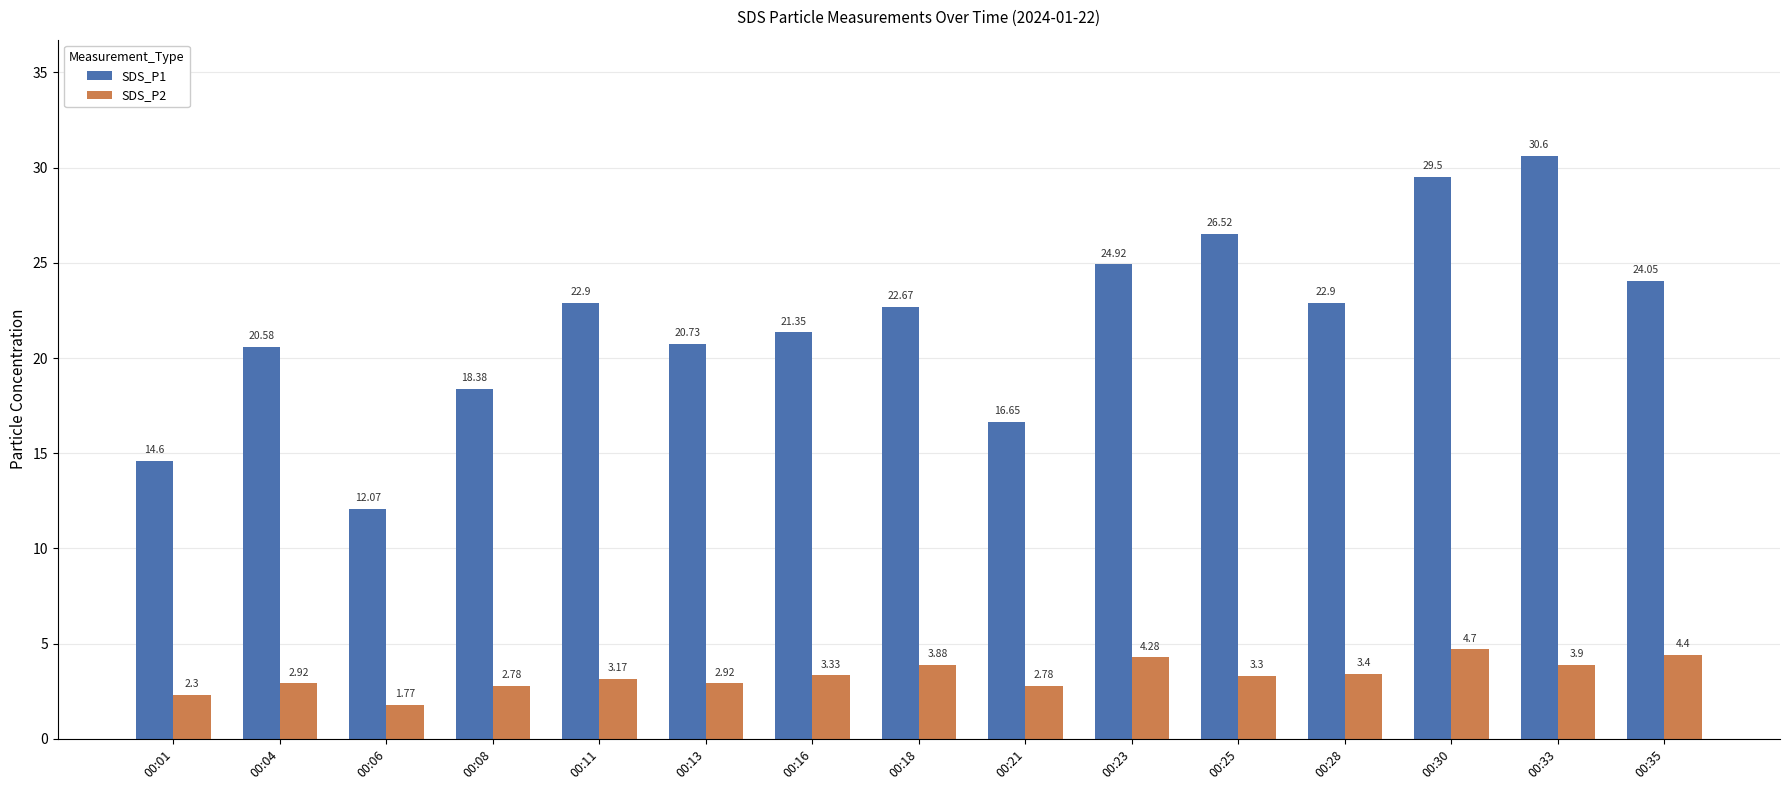

What is the difference between the maximum and minimum values in the SDS_P1 series?

18.5